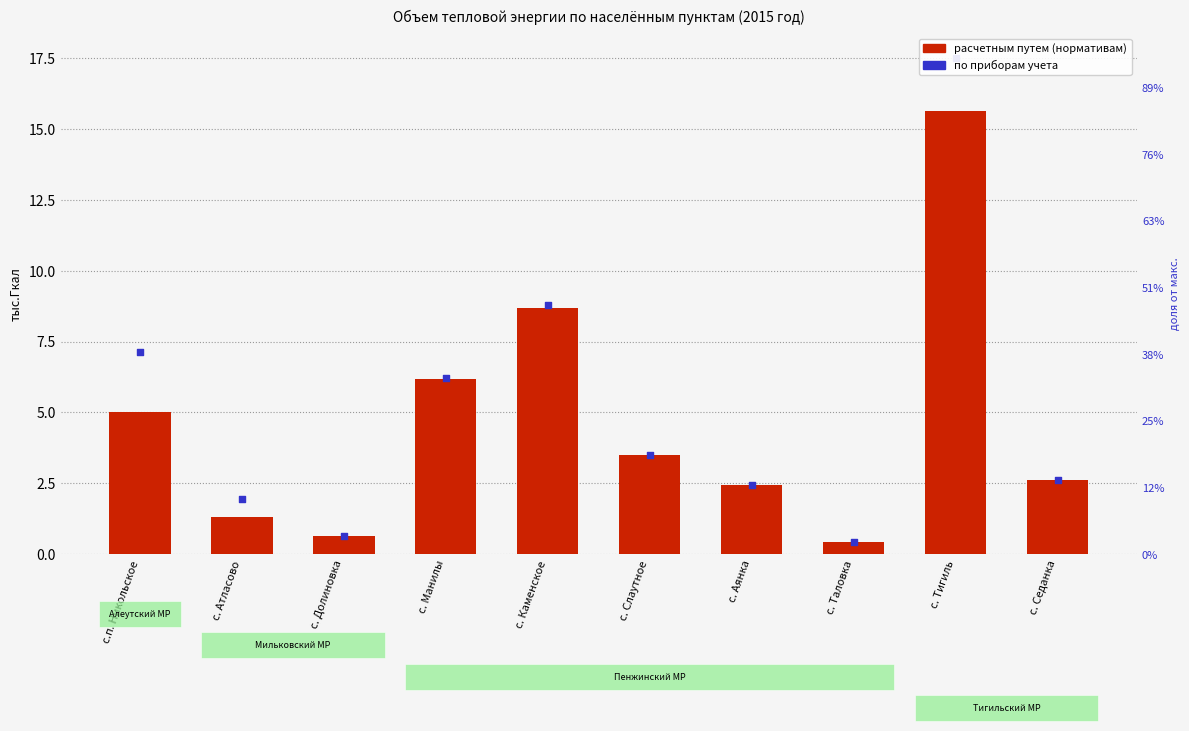

What is the total value across all series at с. Каменское?

17.5